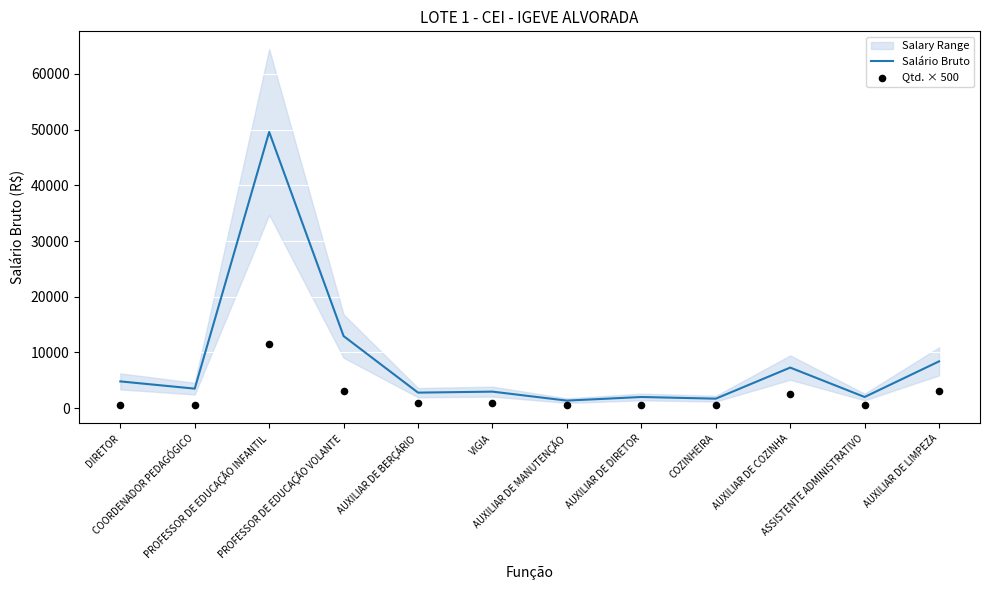

Is the value of Qtd. × 500 at VIGIA greater than the value of Salário Bruto at VIGIA?

No